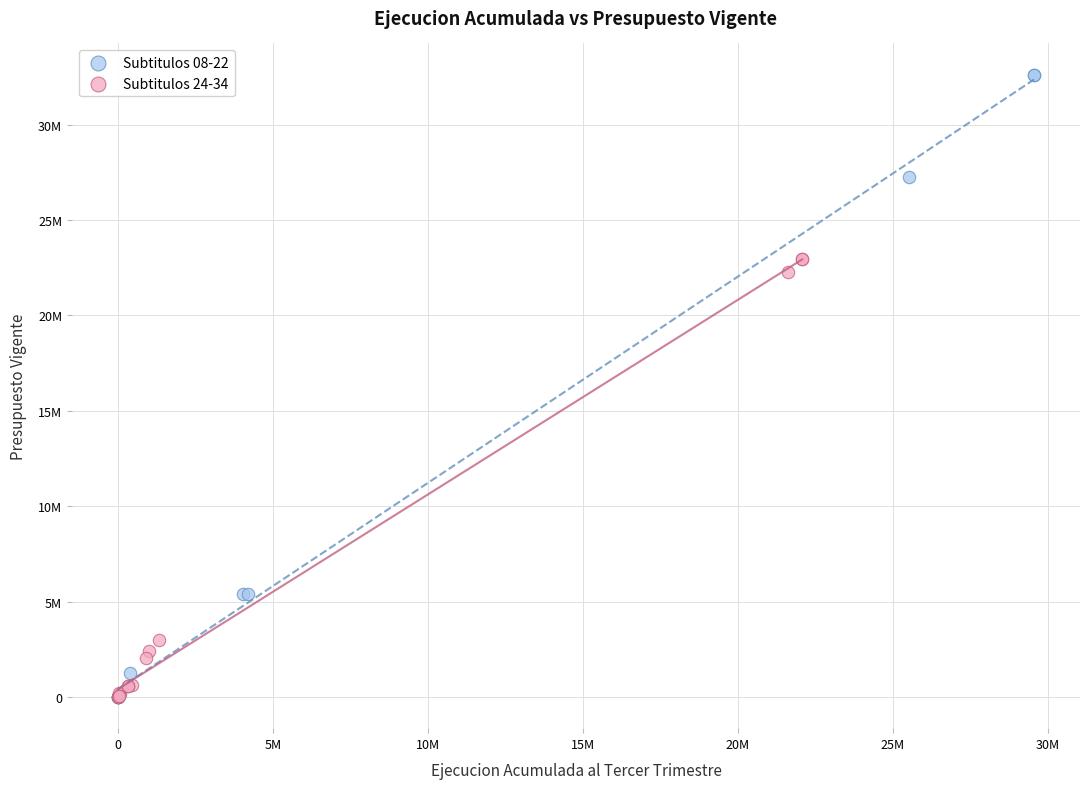

What are all the series names shown in the legend?

Subtitulos 08-22, Subtitulos 24-34